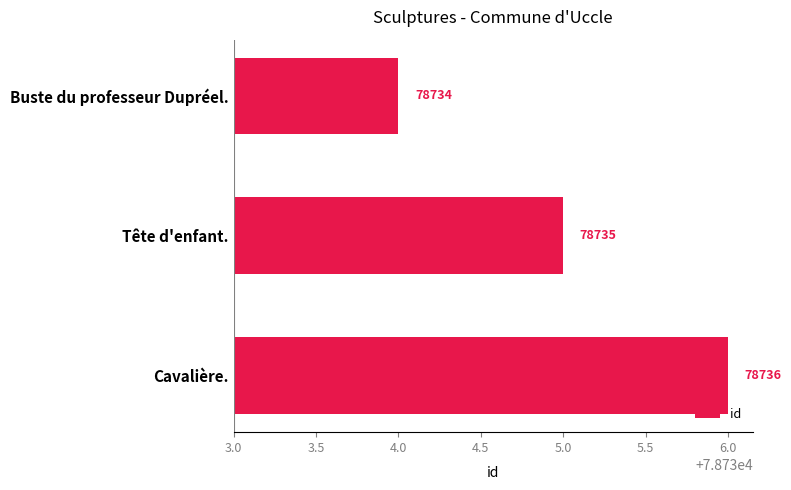

Which has a higher value, Buste du professeur Dupréel. or Cavalière.?

Cavalière.